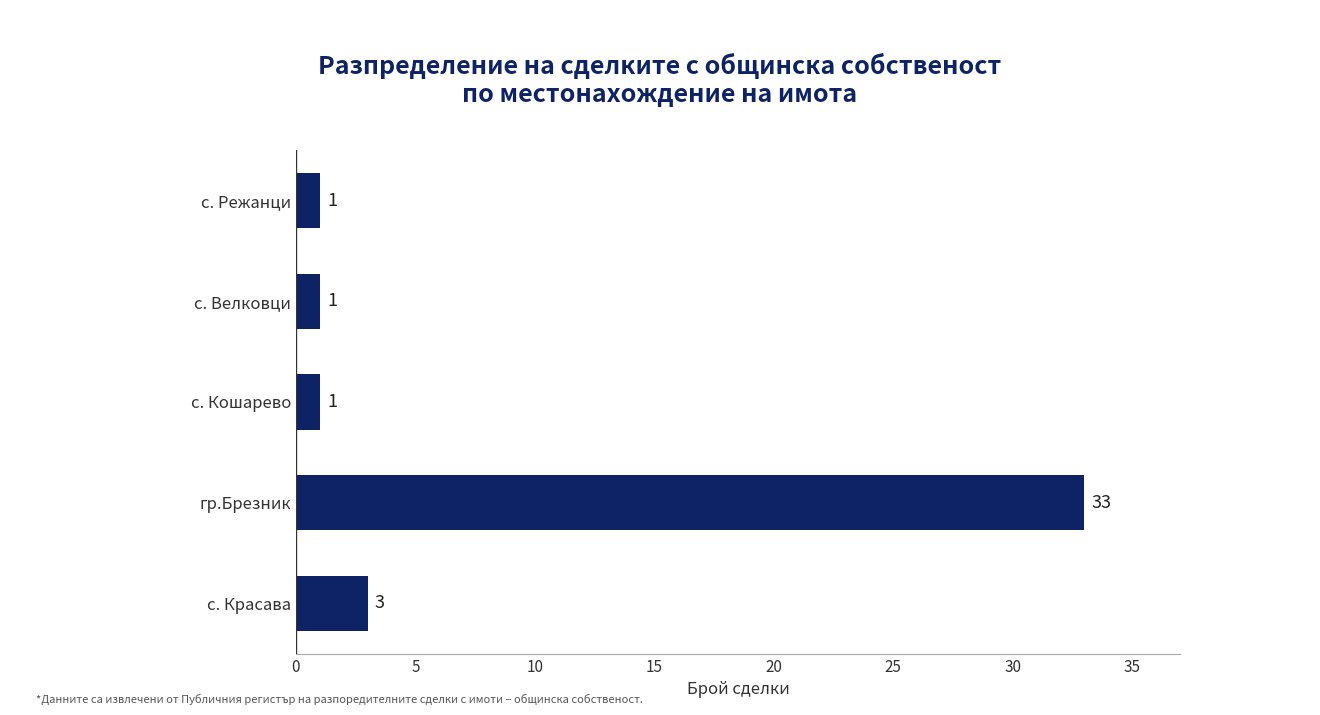

How many bars are there in total?

5